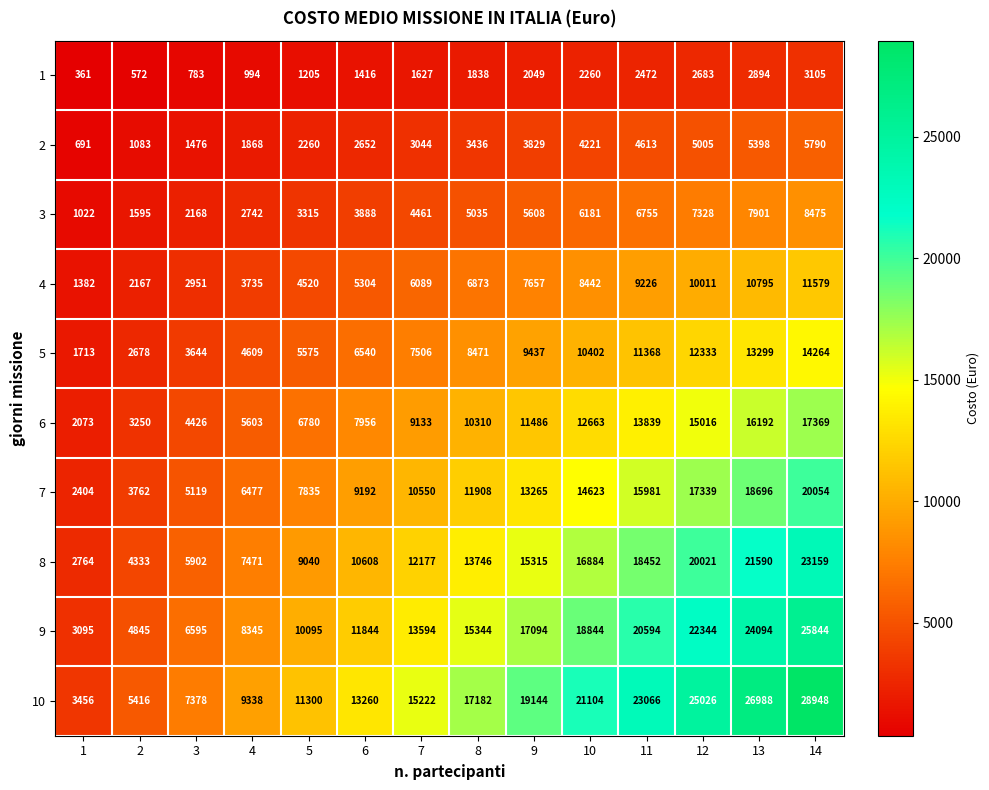

Rank the series by their maximum value, from lowest to highest.

1, 2, 3, 4, 5, 6, 7, 8, 9, 10